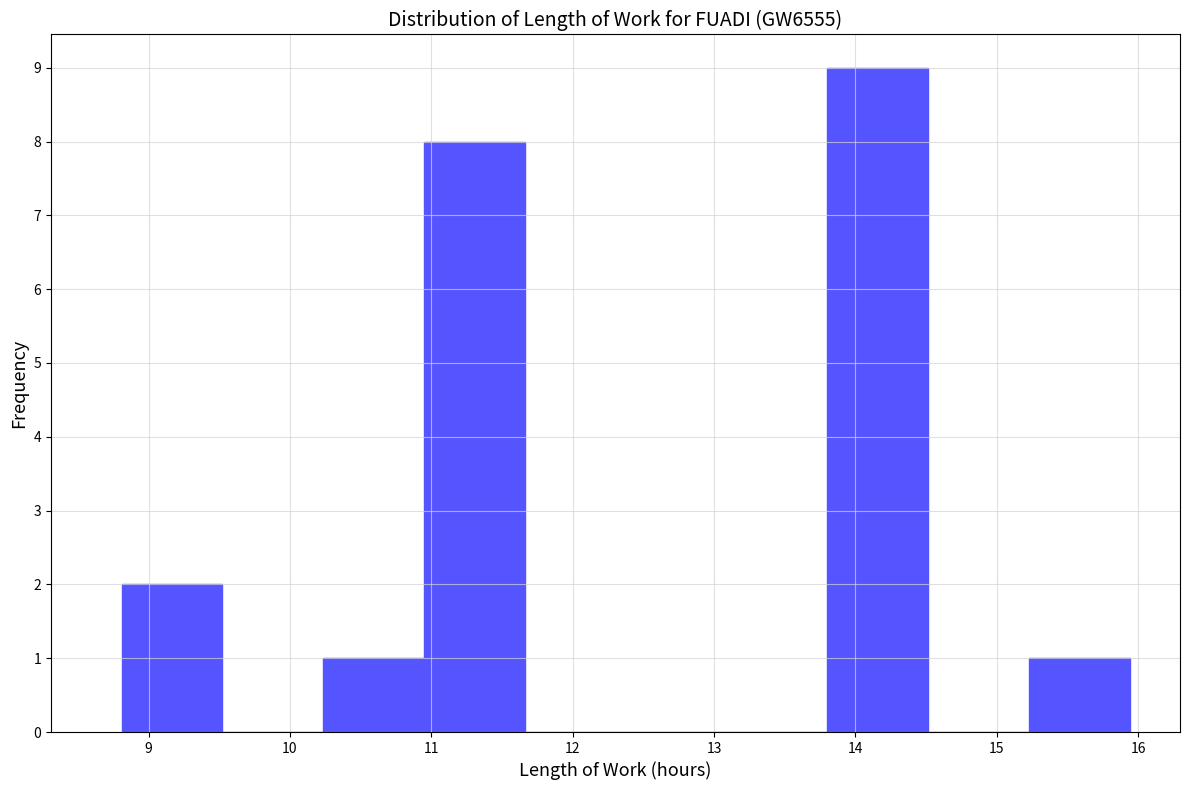

Over which range of the x-axis is the bar tallest?

13.8 to 14.5